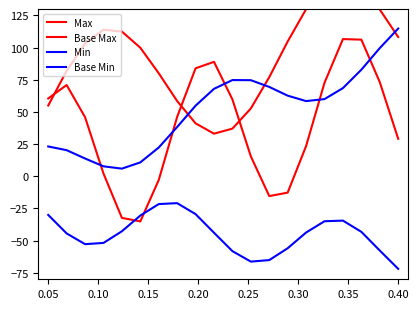

Is the value of Base Max at 17 greater than the value of Min at 0.45?

Yes